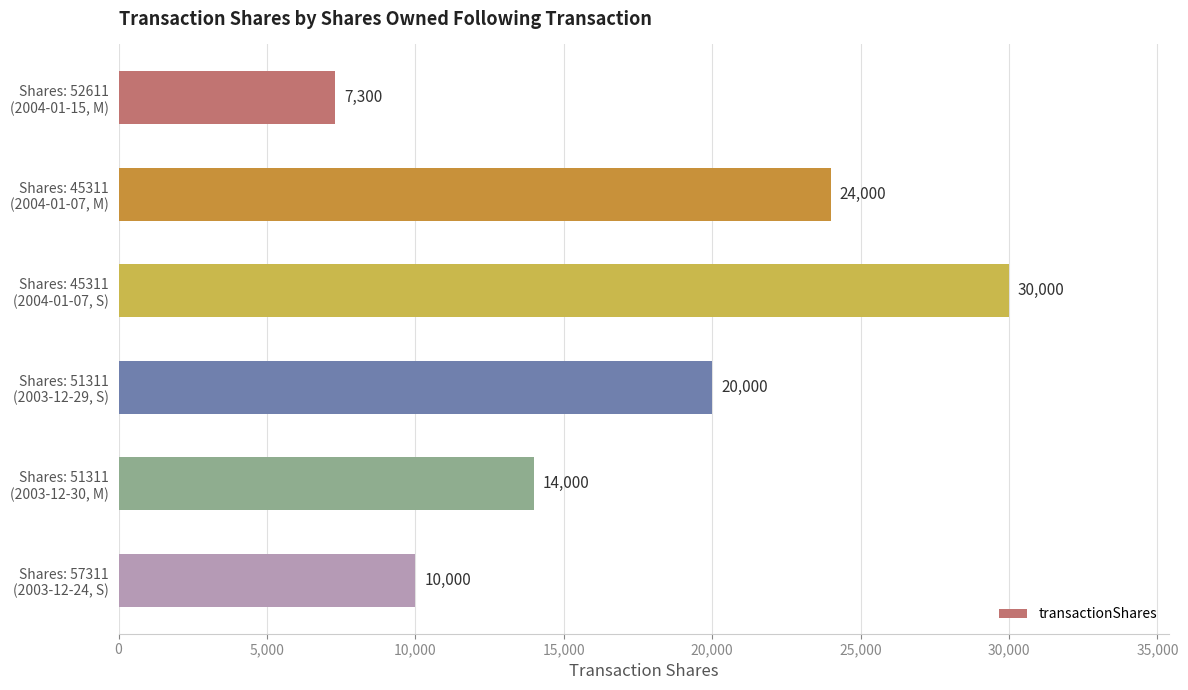

How many bars are there in total?

6